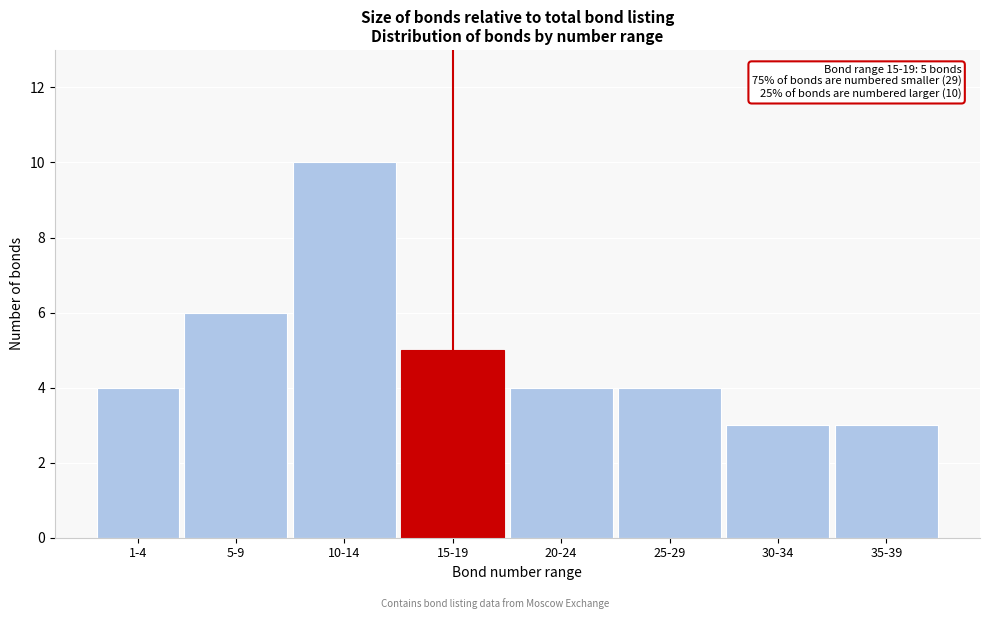

Reading left to right, list all the values displayed in this chart.

4	6	10	5	4	4	3	3